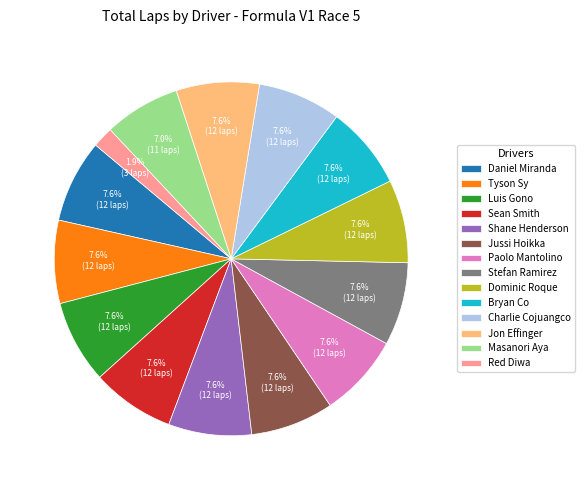

Is Stefan Ramirez the majority of the pie?

No